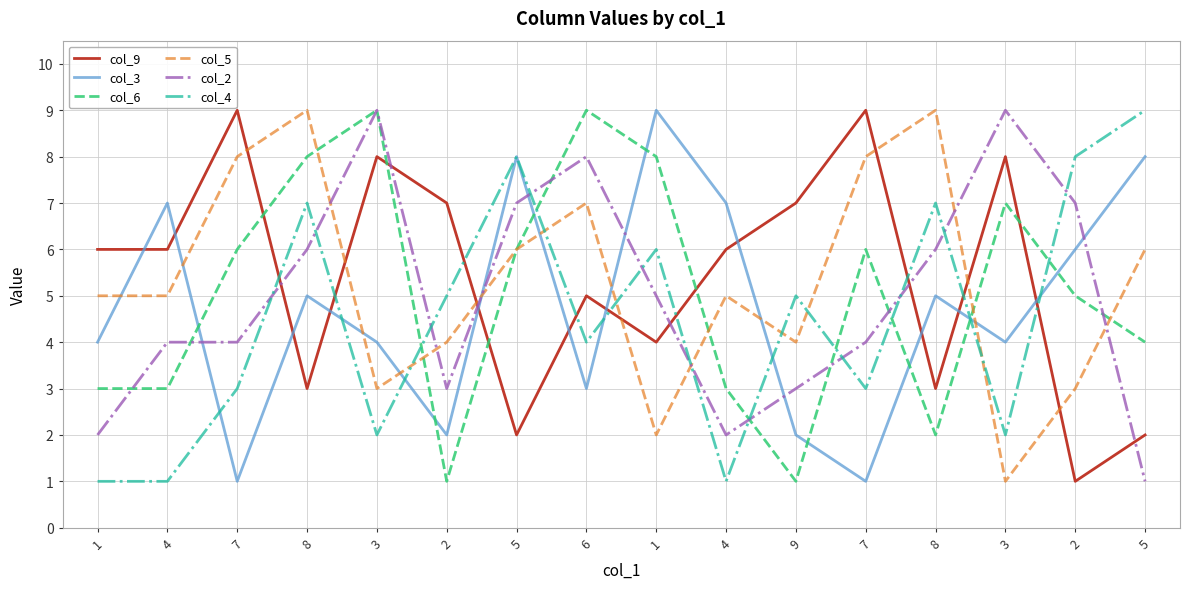

What are all the series names shown in the legend?

col_9, col_3, col_6, col_5, col_2, col_4